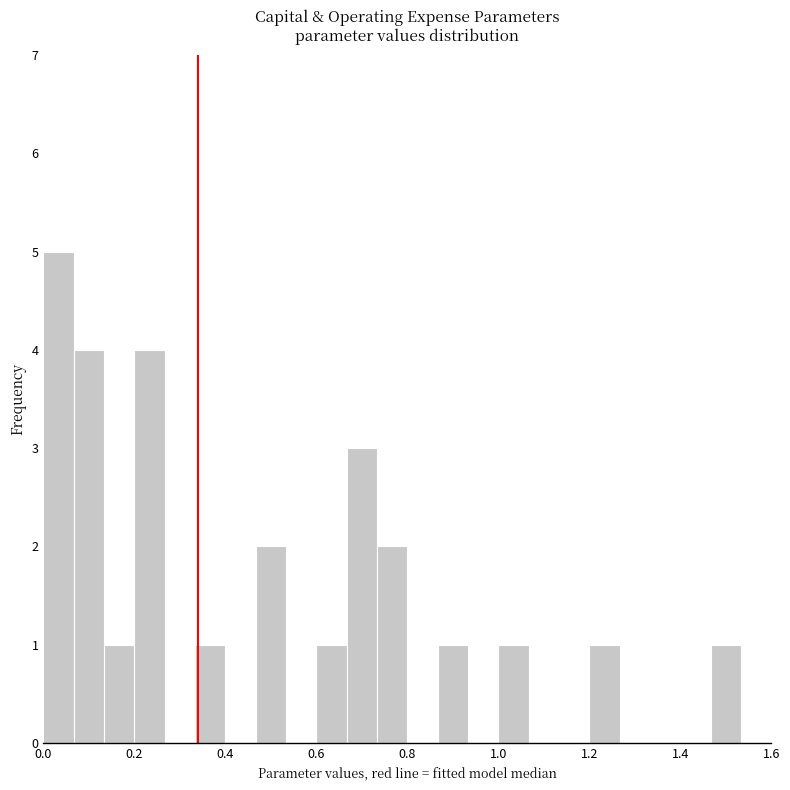

Around what value on the x-axis is the tallest bar? Give the approximate position of its centre, as read against the axis.

0.04